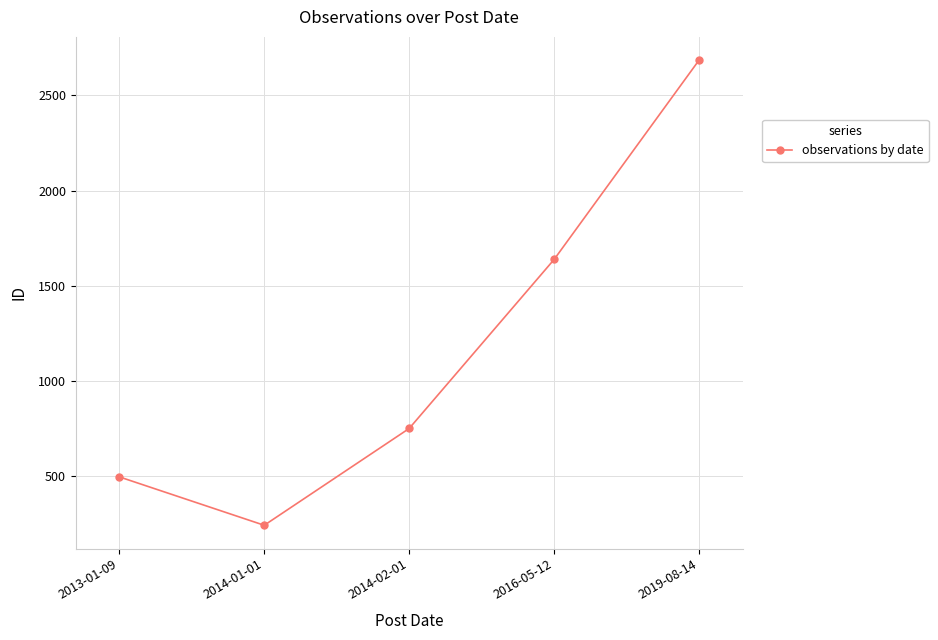

Rank the categories by value from lowest to highest.

2014-01-01, 2013-01-09, 2014-02-01, 2016-05-12, 2019-08-14